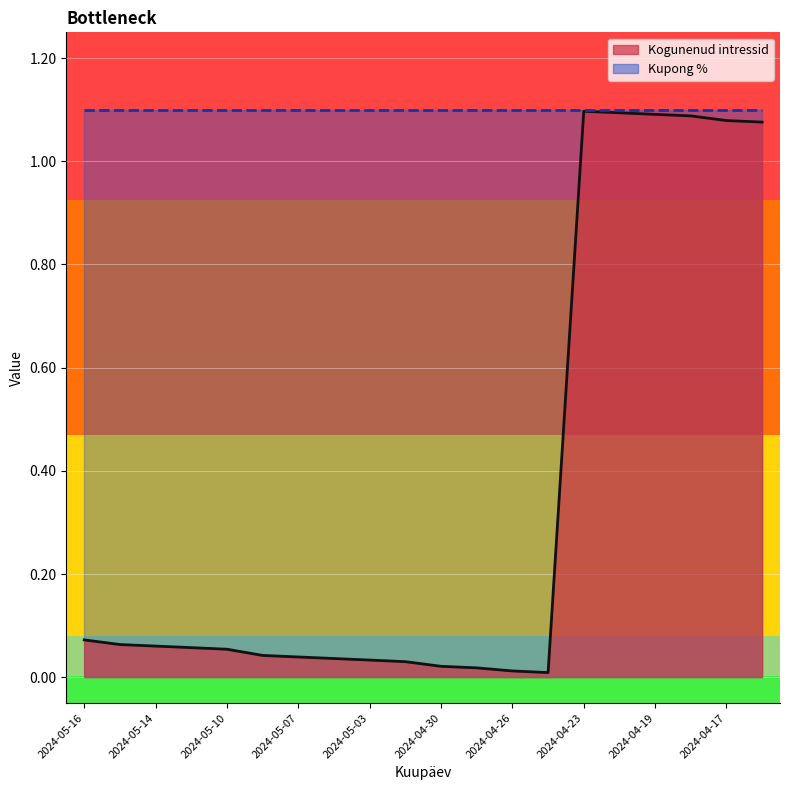

What is the sum of all values?

7.1